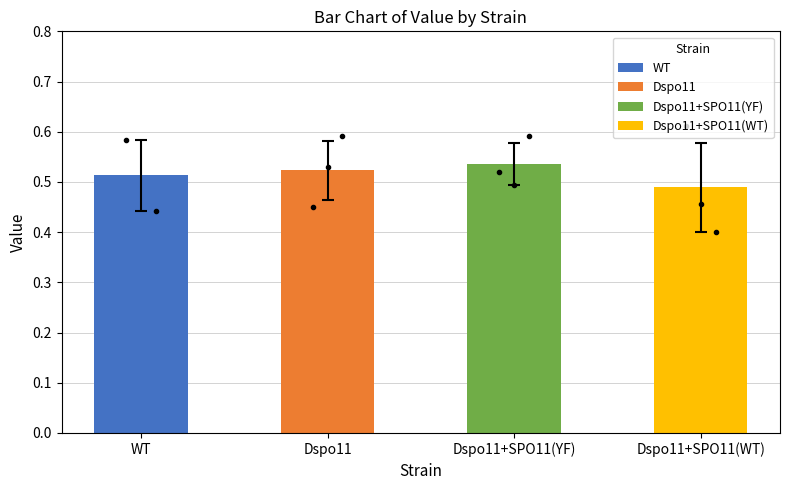

What is the value of the 2nd bar from the left?

0.5